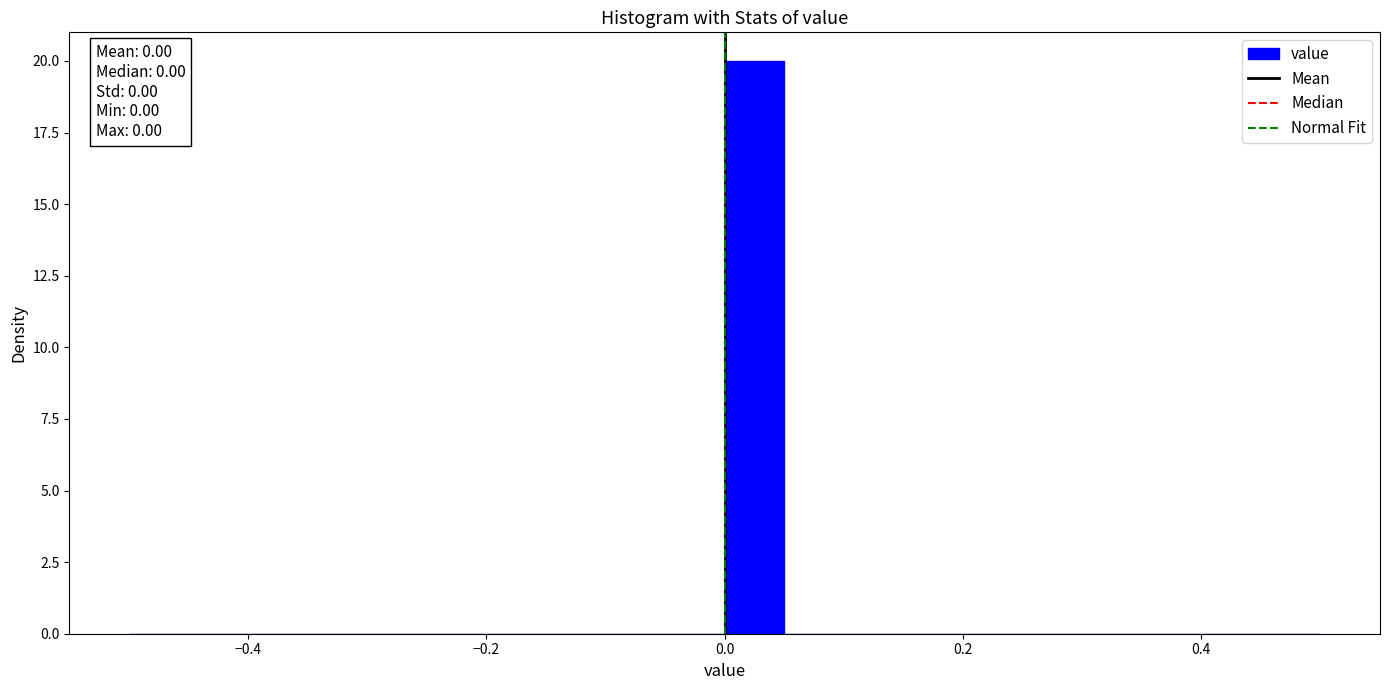

Around what value on the x-axis is the tallest bar? Give the approximate position of its centre, as read against the axis.

0.02